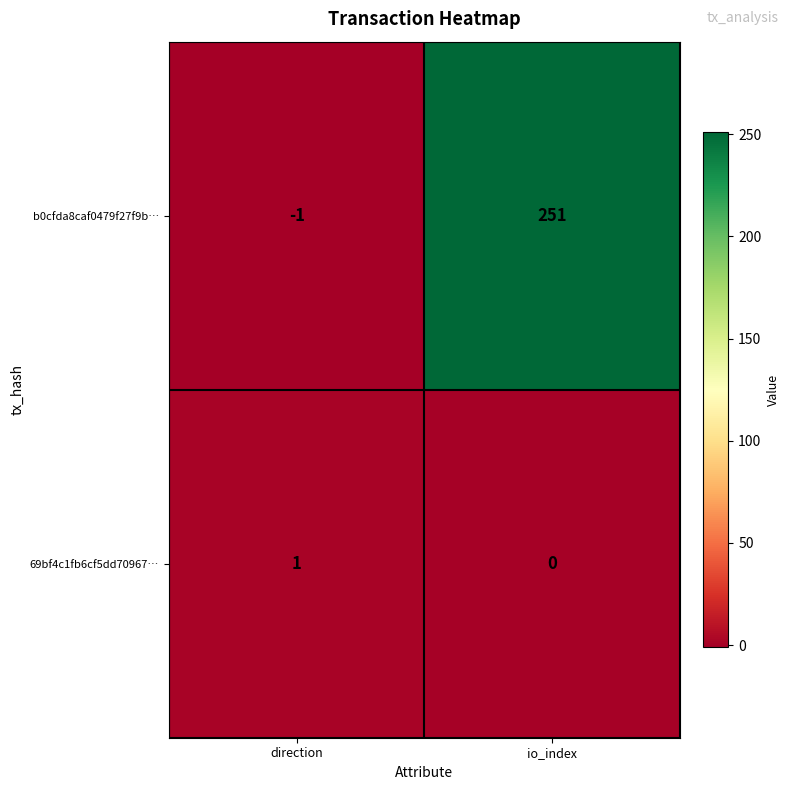

Reading left to right, what are all the values shown in this chart?

b0cfda8caf0479f27f9b…: -1	251
69bf4c1fb6cf5dd70967…: 1	0